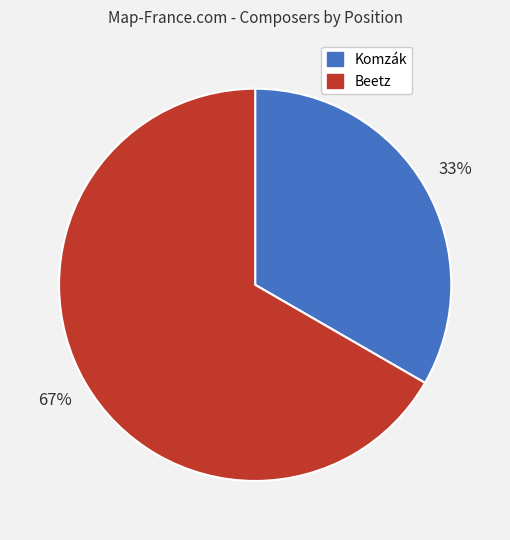

Rank the categories by value from lowest to highest.

Komzák, Beetz